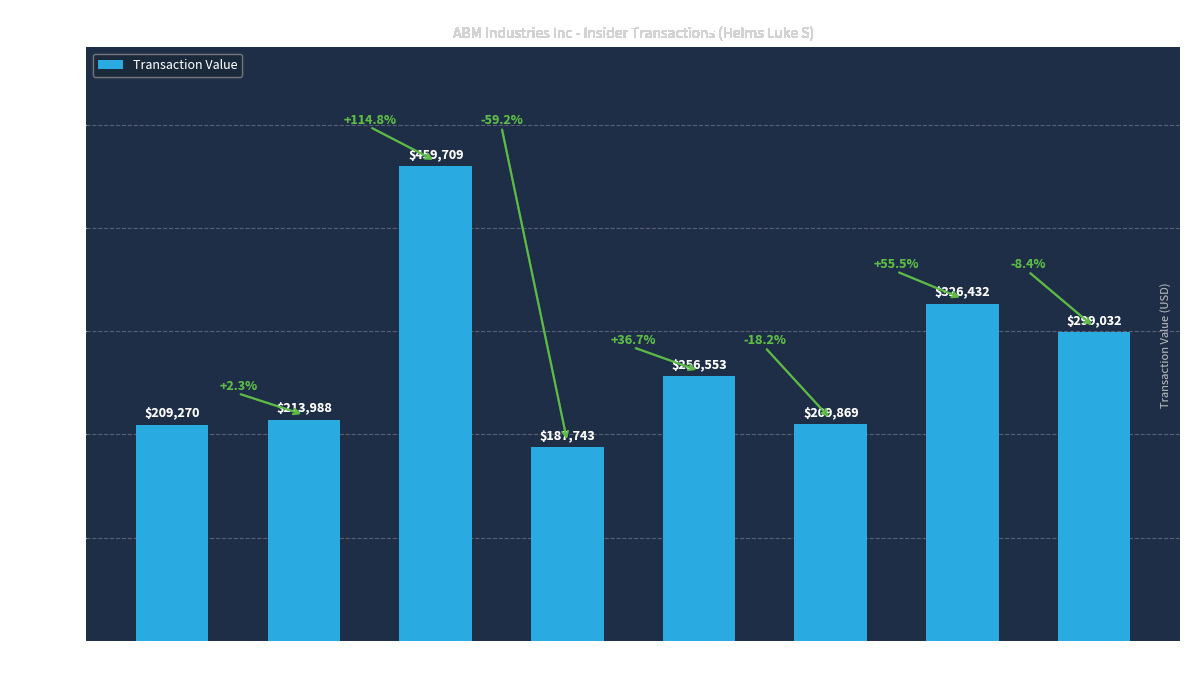

True or false: the data shows 209270 at 2009-09-17.

True